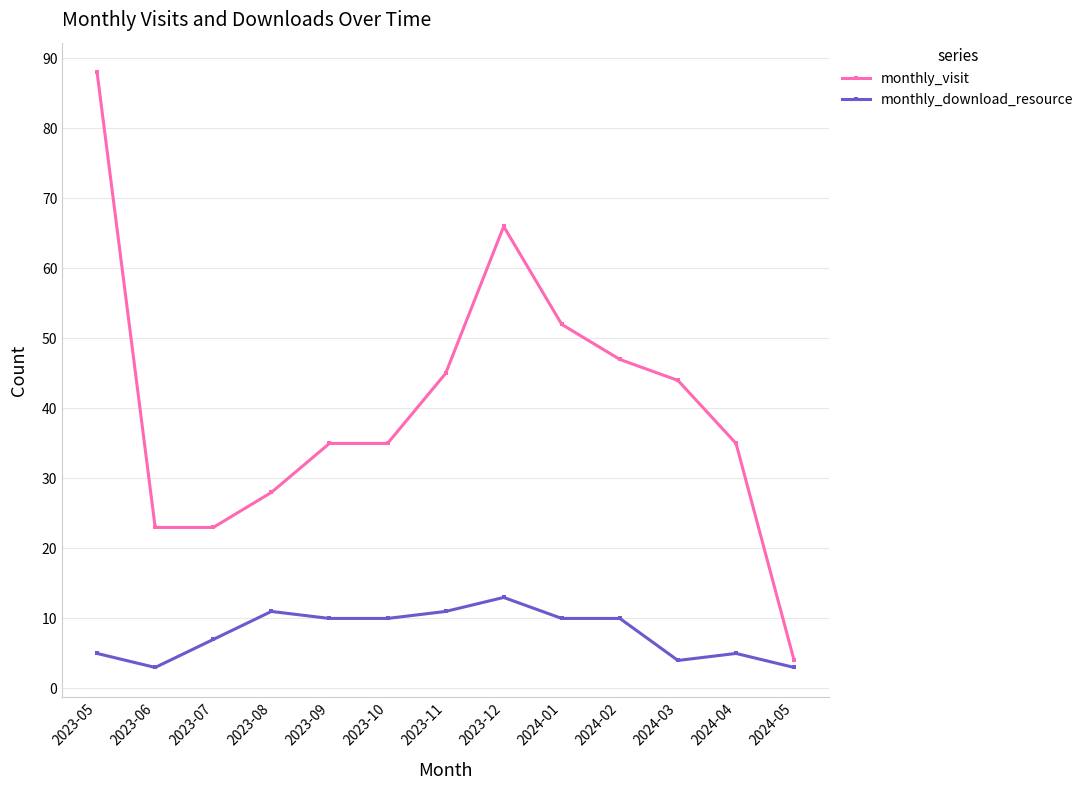

True or false: monthly_download_resource has more than 2 points higher than both neighbors.

True